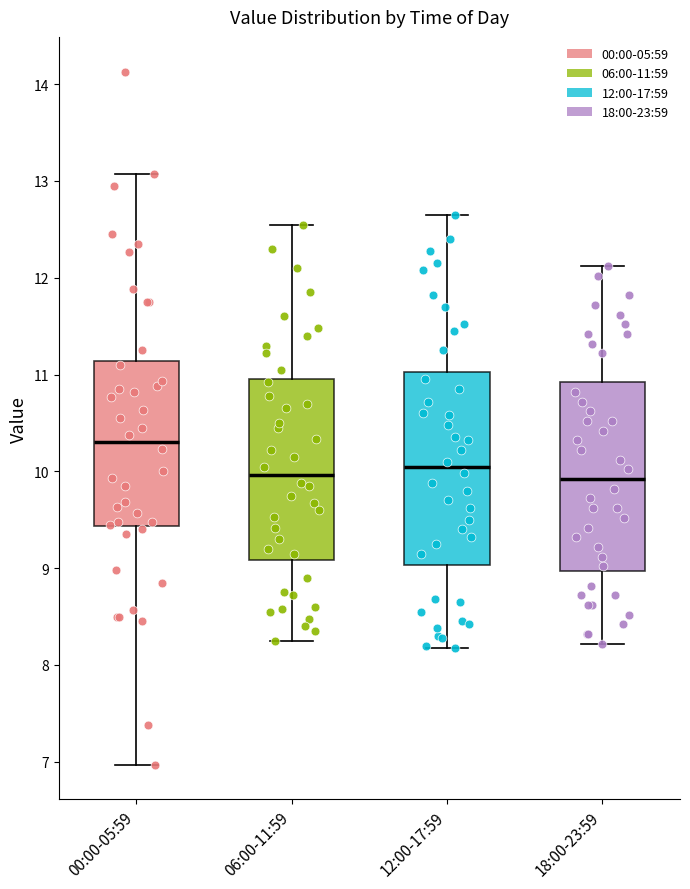

Where does the median line of the box for 06:00-11:59 sit on the y-axis? The values are not printed on the chart, so give them approximately, as read against the axis.

10.0